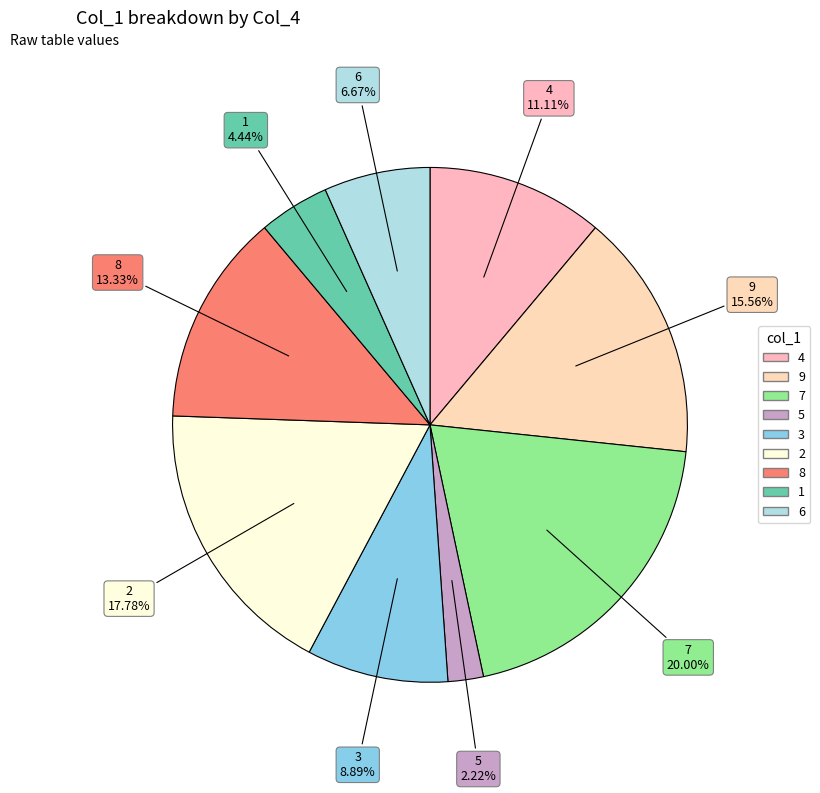

To the nearest percent, what portion does 2 represent?

18%